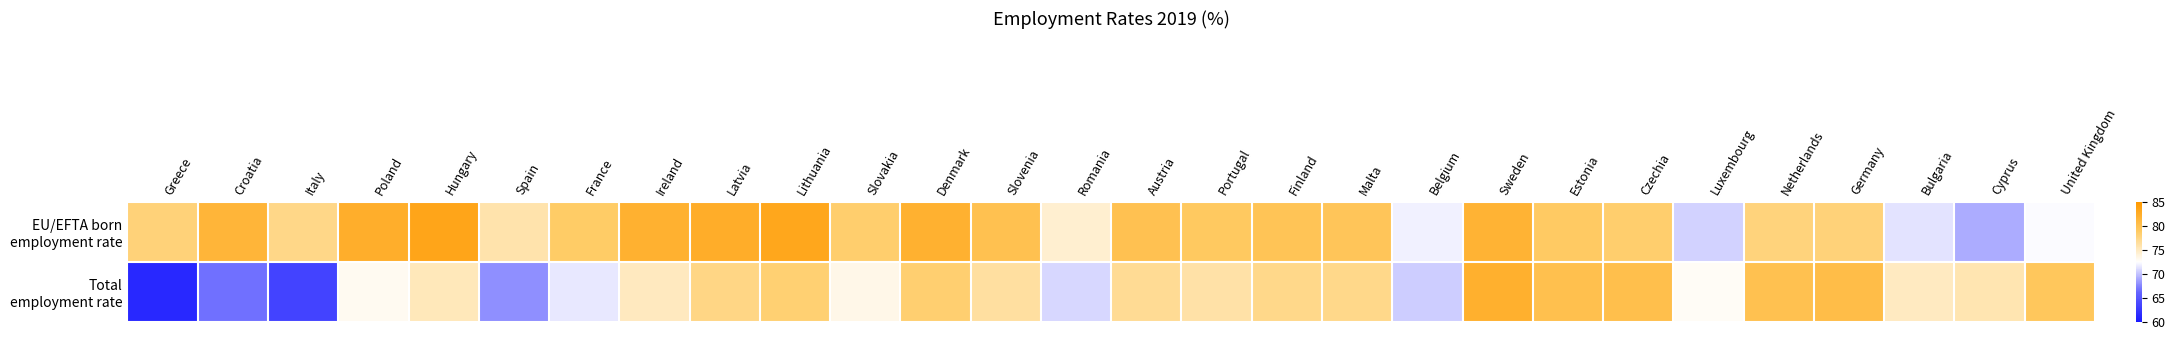

Which series has the largest range (max minus min)?

Total employment rate